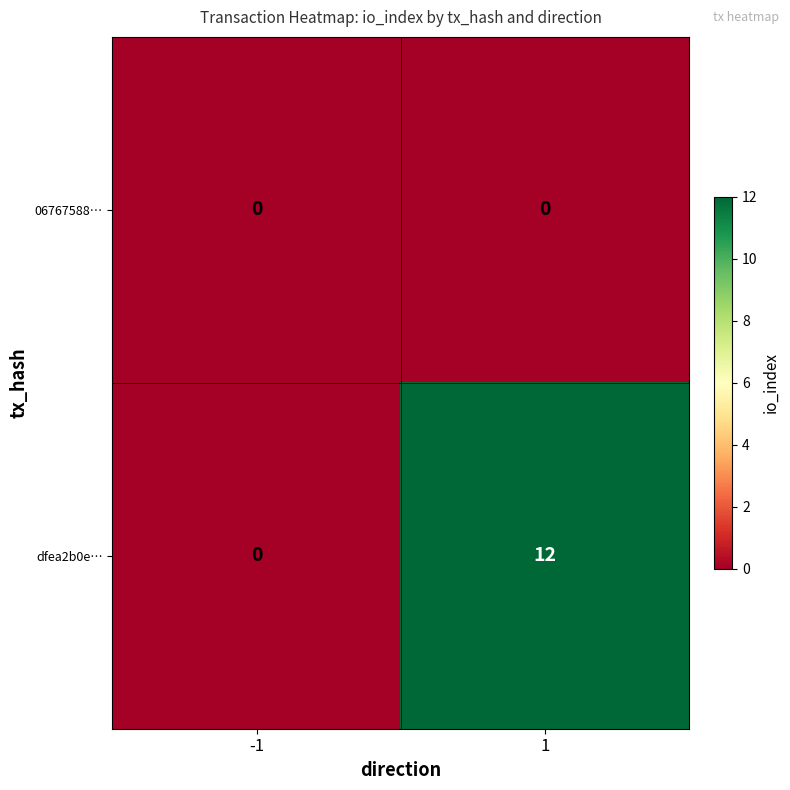

Is it true that dfea2b0e… equals -7 at -1?

False